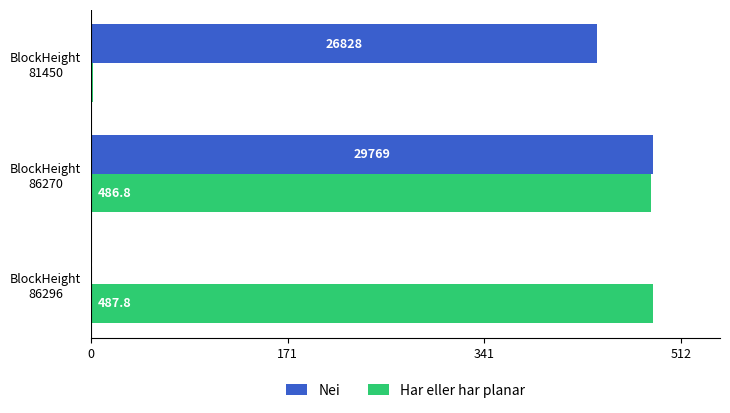

What is the greatest value displayed?

487.8